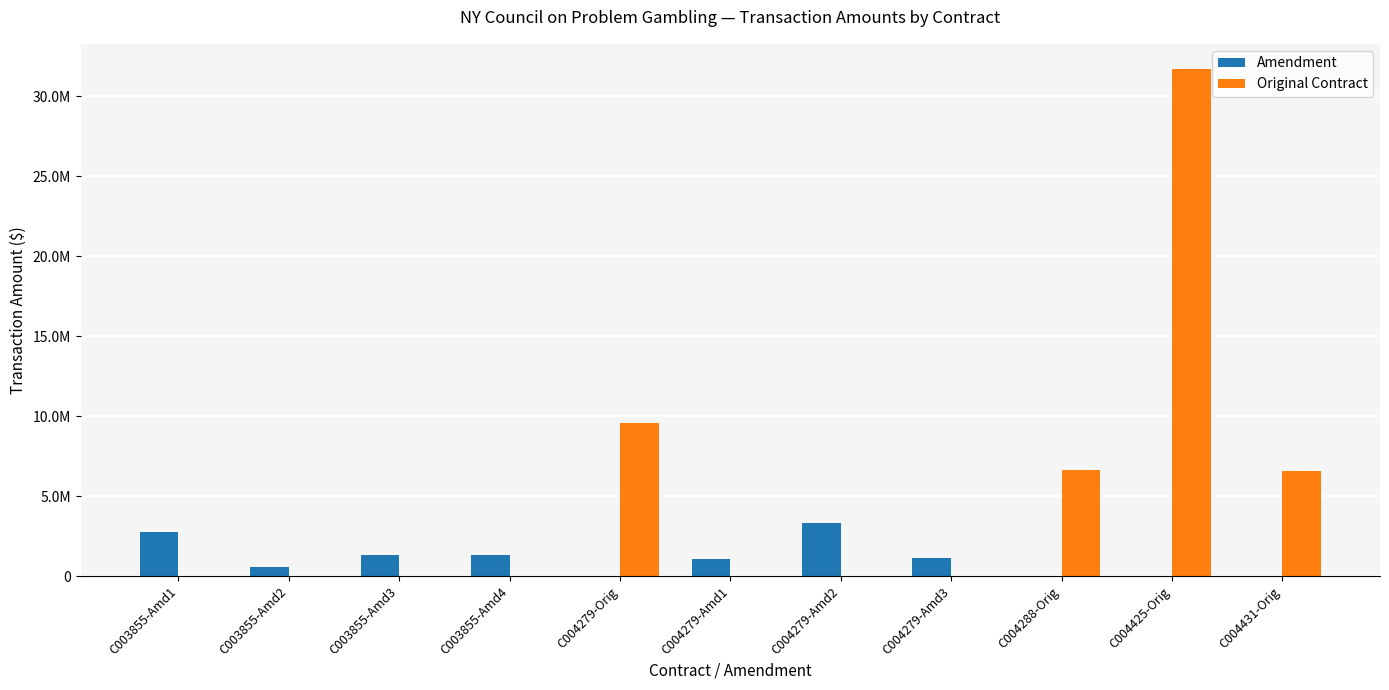

Which series has the largest total across all categories?

Original Contract